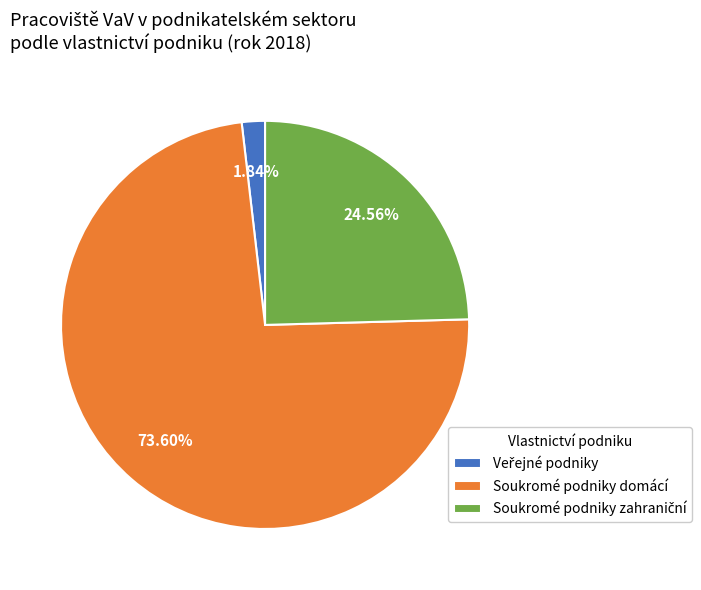

To the nearest percent, what portion does Soukromé podniky domácí represent?

74%